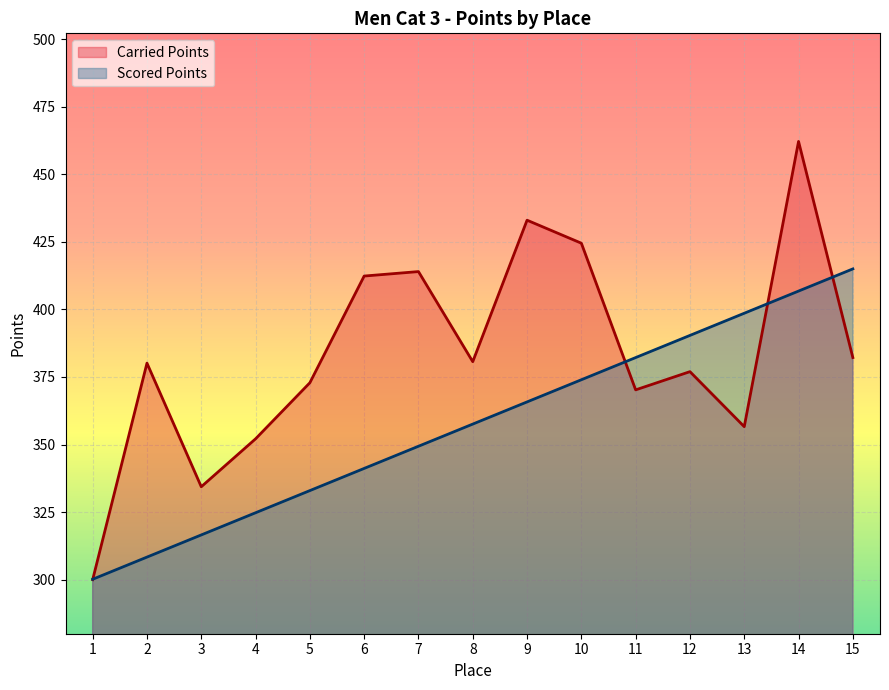

What is the total value across all series at 6?

753.5